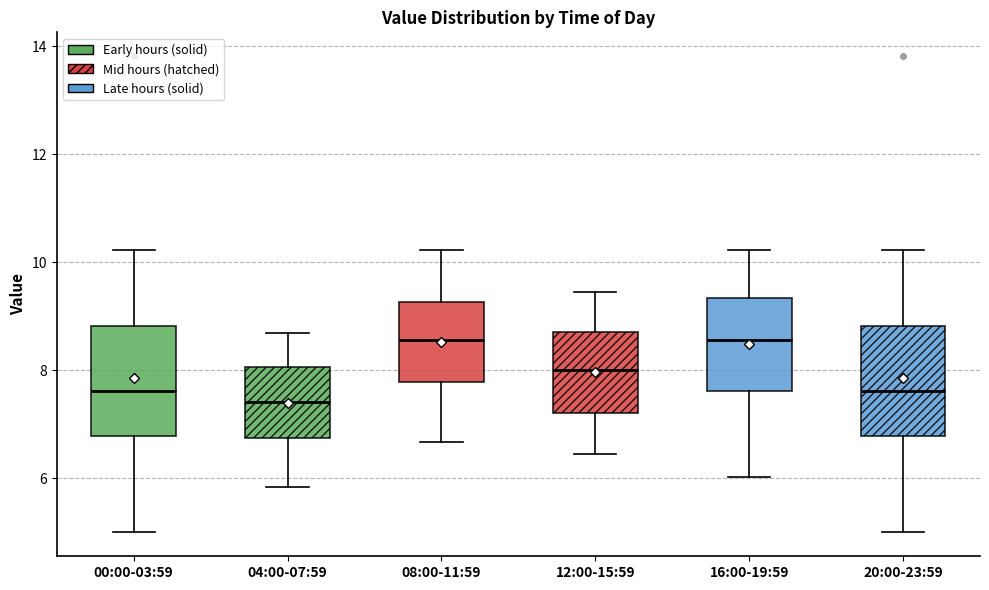

Where does the upper whisker of the box for 20:00-23:59 end on the y-axis? The values are not printed on the chart, so give them approximately, as read against the axis.

10.2